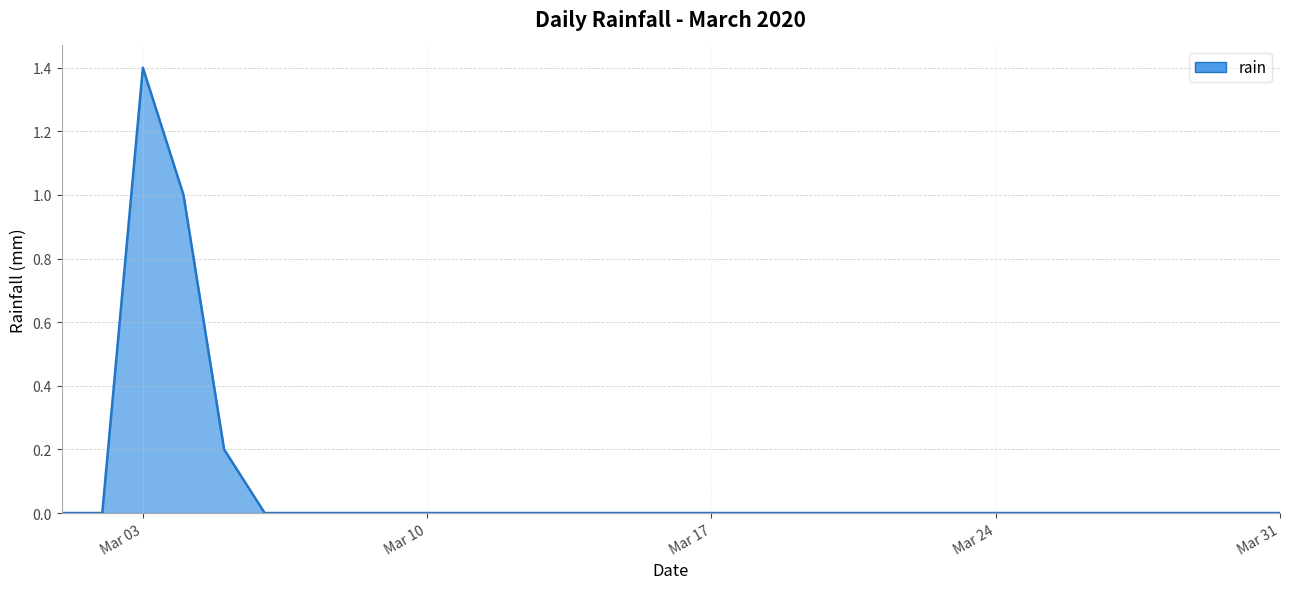

What is the difference between the maximum and minimum values?

1.4